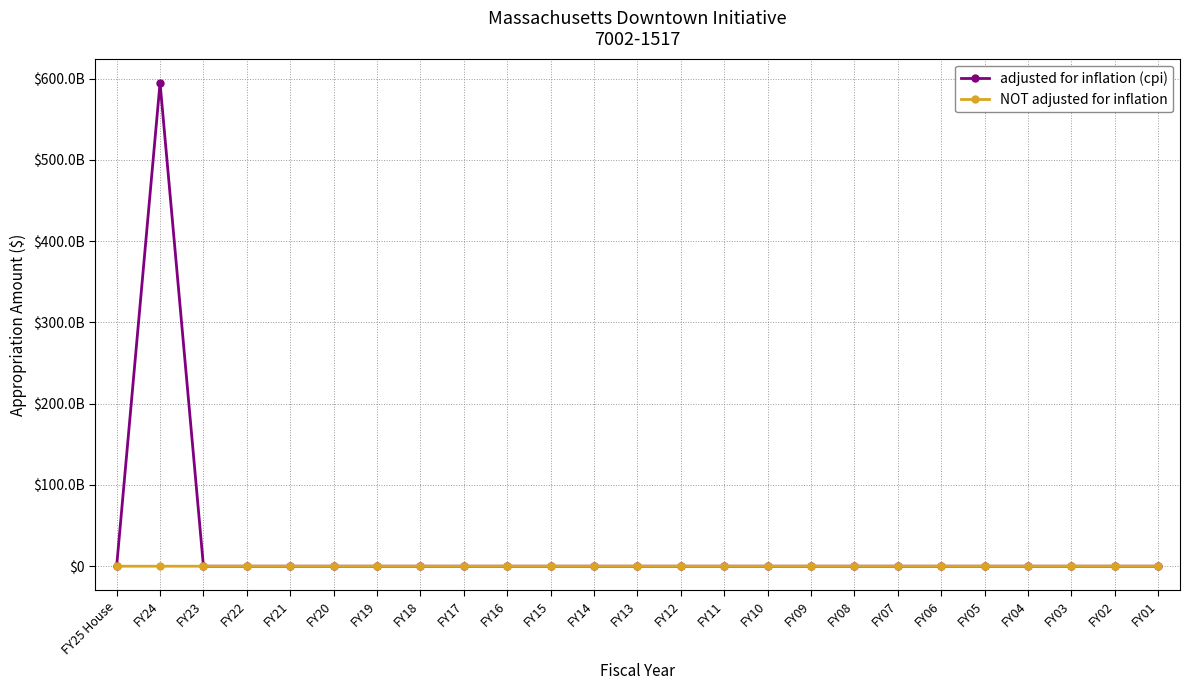

Reading left to right, extract all data points from this chart.

adjusted for inflation (cpi): 0	594742600000	0	0	0	0	0	0	0	0	0	0	0	0	0	0	0	0	0	0	0	0	0	0	0
NOT adjusted for inflation: 0	600000	0	0	0	0	0	0	0	0	0	0	0	0	0	0	0	0	0	0	0	0	0	0	0